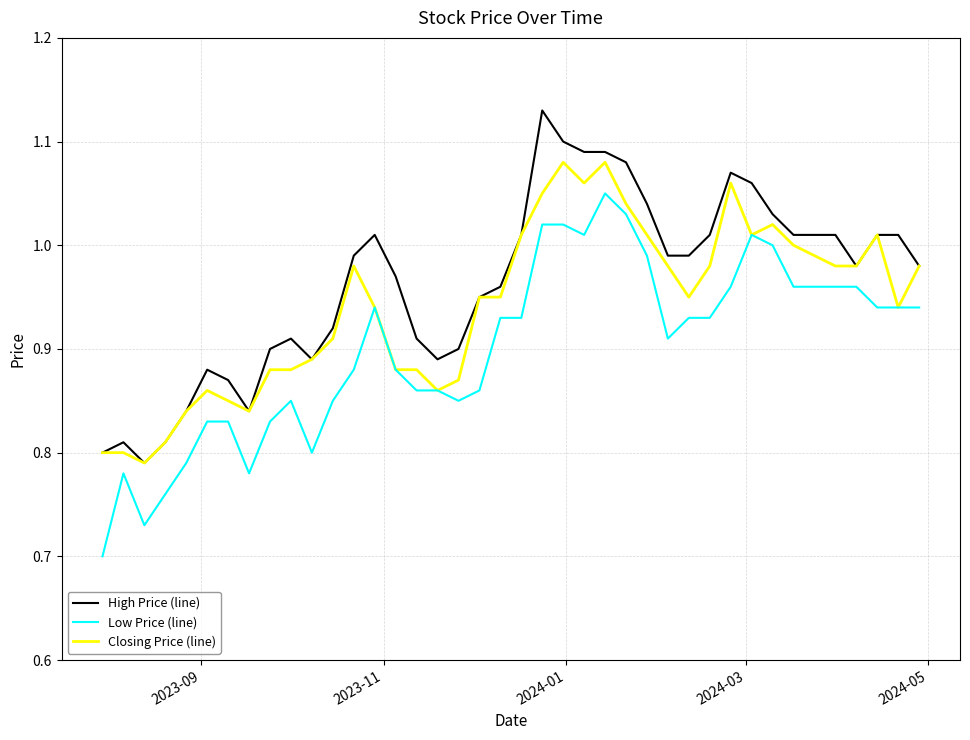

Count the number of categories in the chart.

40